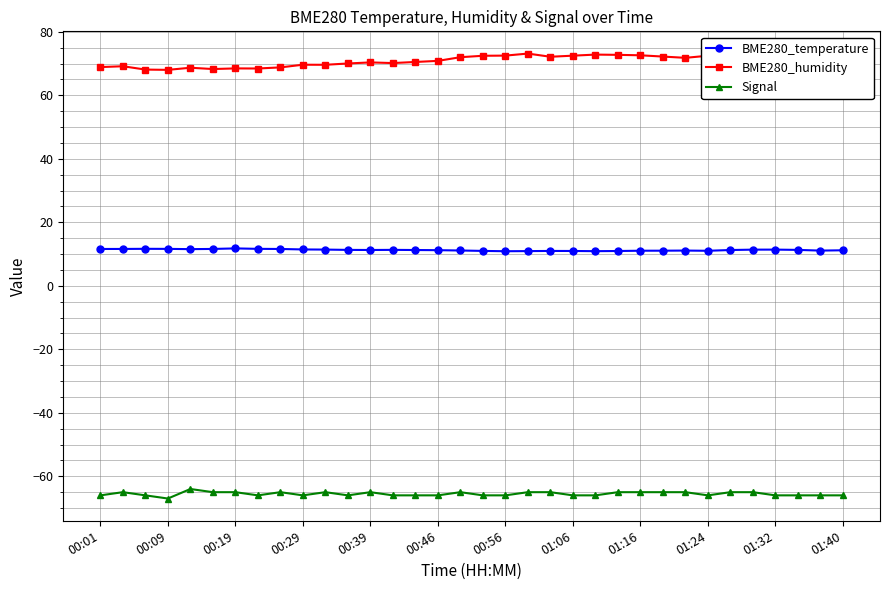

What is the lowest value of the BME280_humidity series?

68.0